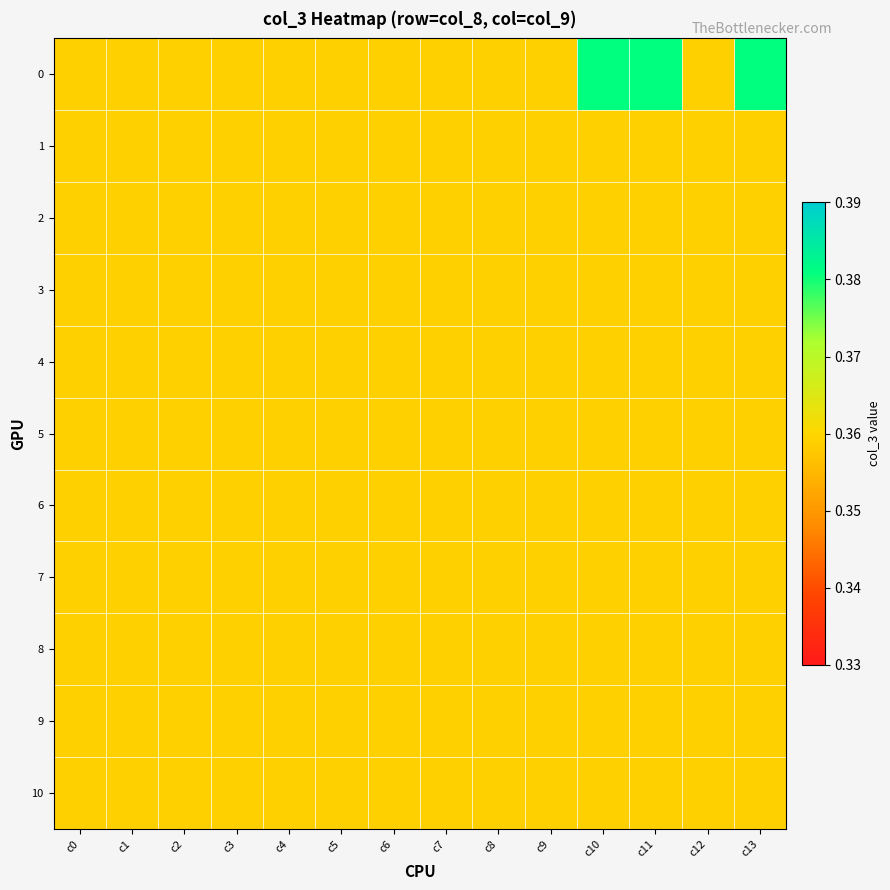

Which category has the highest value across all series?

c10